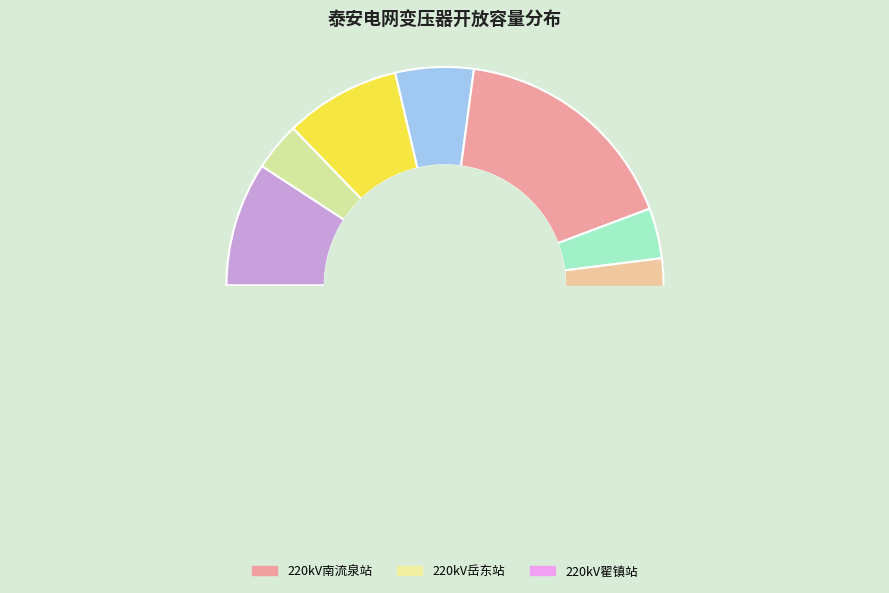

What is the largest slice in the pie chart?

220kV南流泉站